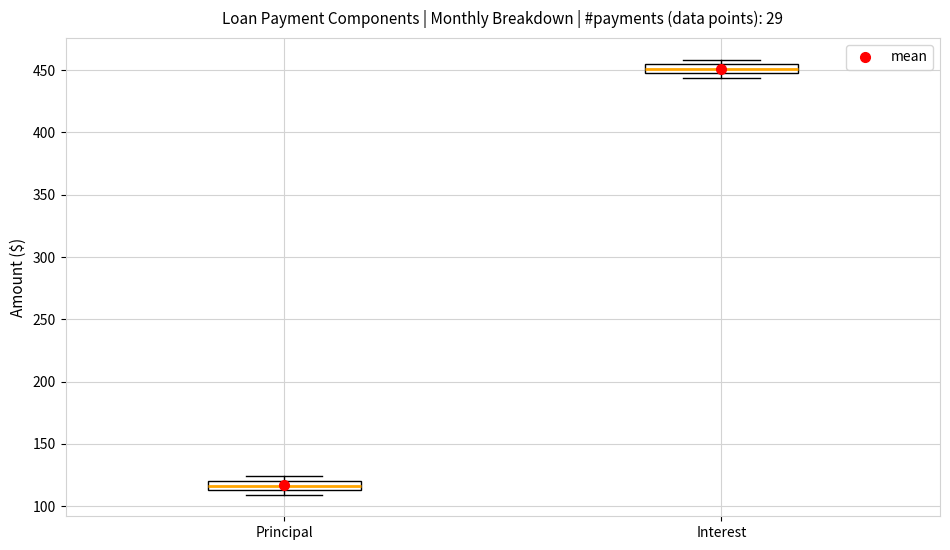

Which box has the highest median line?

Interest